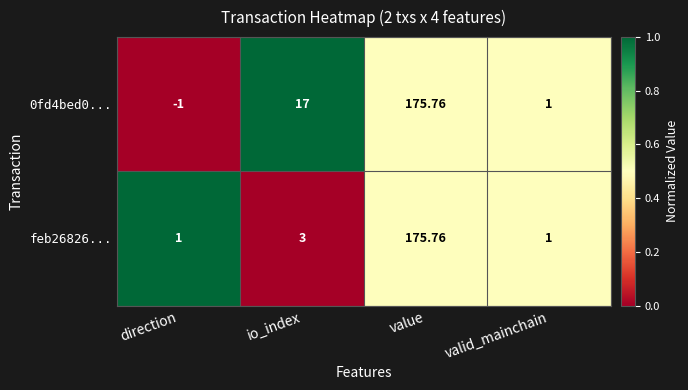

Where is feb26826... nearest to the value 88?

io_index